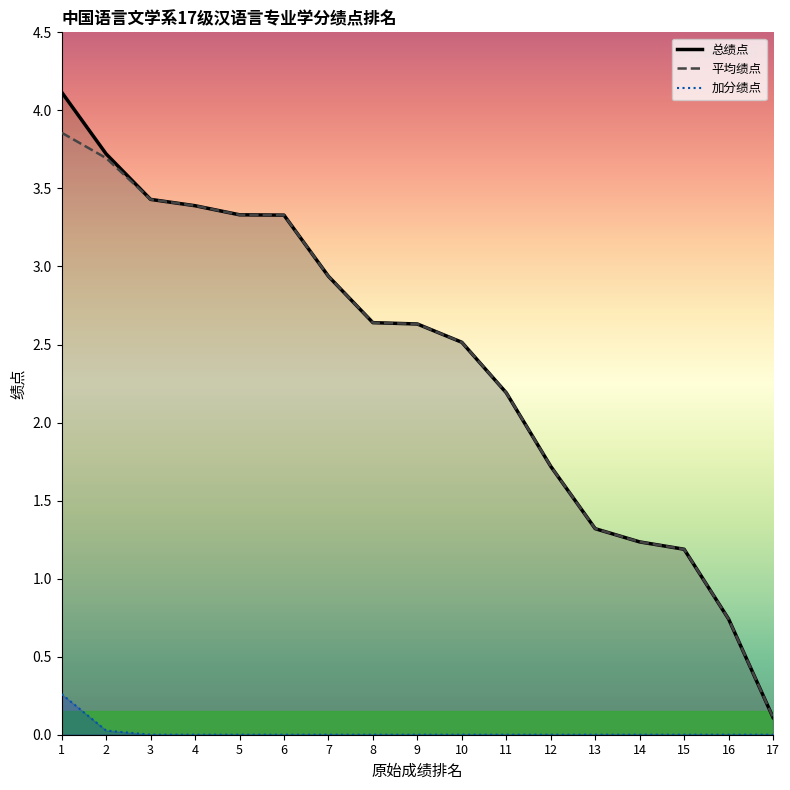

Which series changed the most between 5 and 10?

总绩点